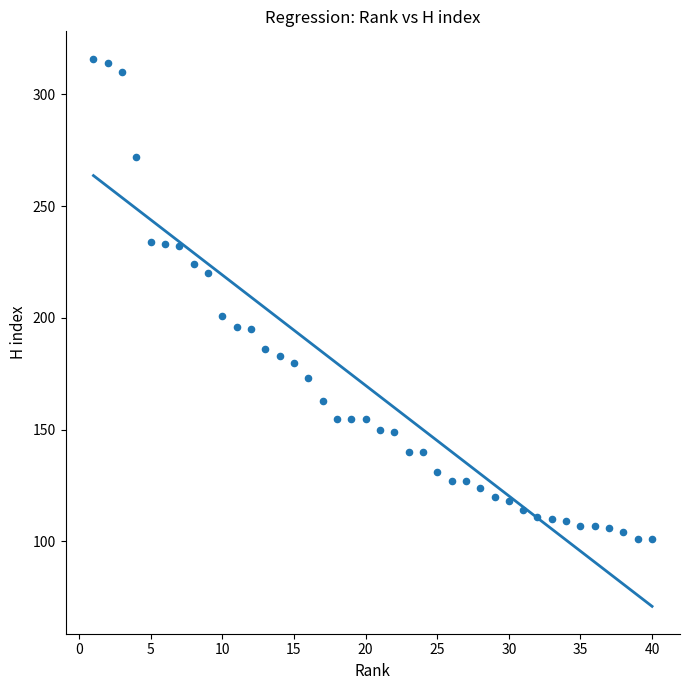

What is the range of Y values (max minus min)?

215